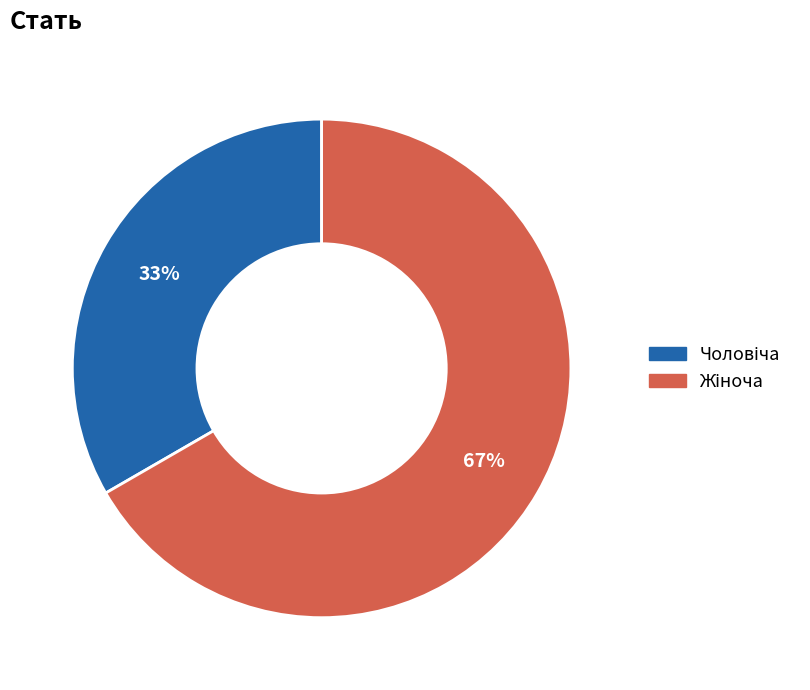

To the nearest percent, what is the average slice percentage?

50%